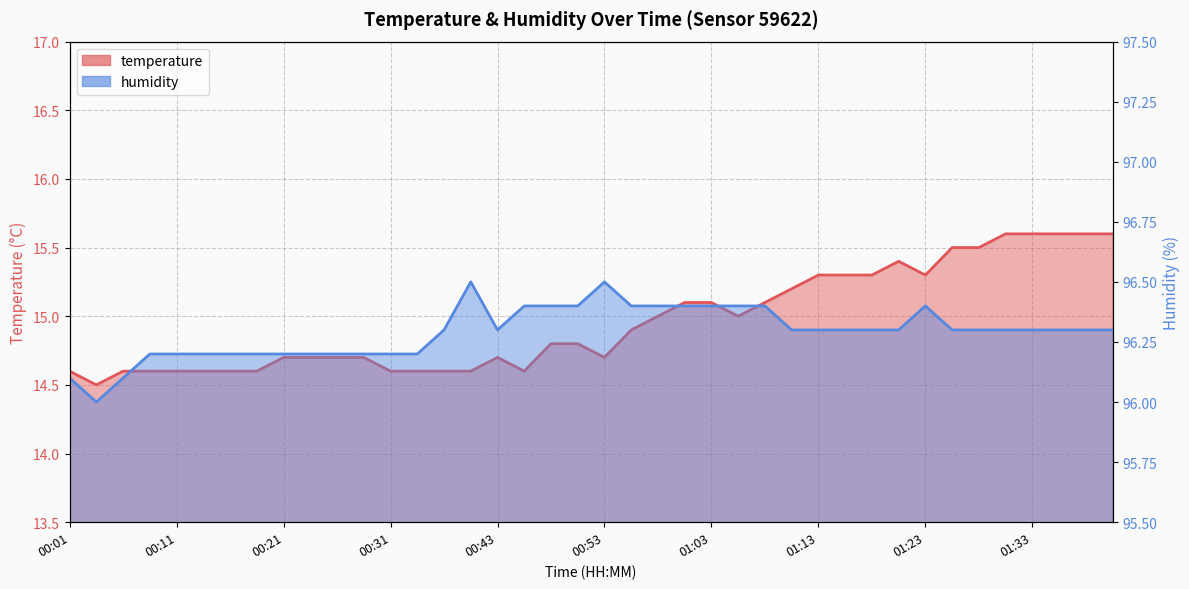

Between 00:58 and 01:21, which series saw the biggest shift?

temperature